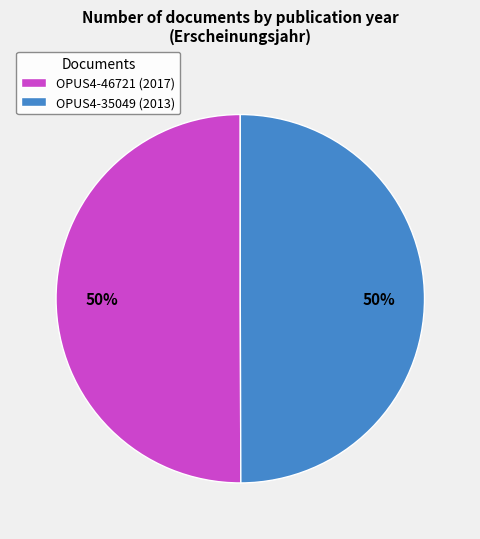

Approximately how many times larger is the value at OPUS4-35049 (2013) compared to OPUS4-46721 (2017)?

1.0